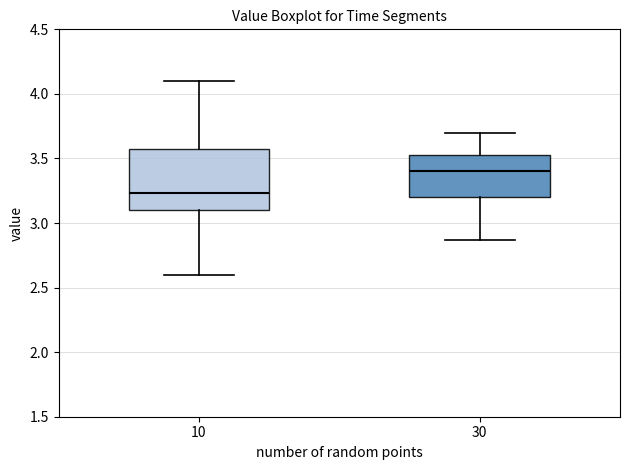

Where is the lower edge of the box at x = 10 on the y-axis? The values are not printed on the chart, so give them approximately, as read against the axis.

3.10